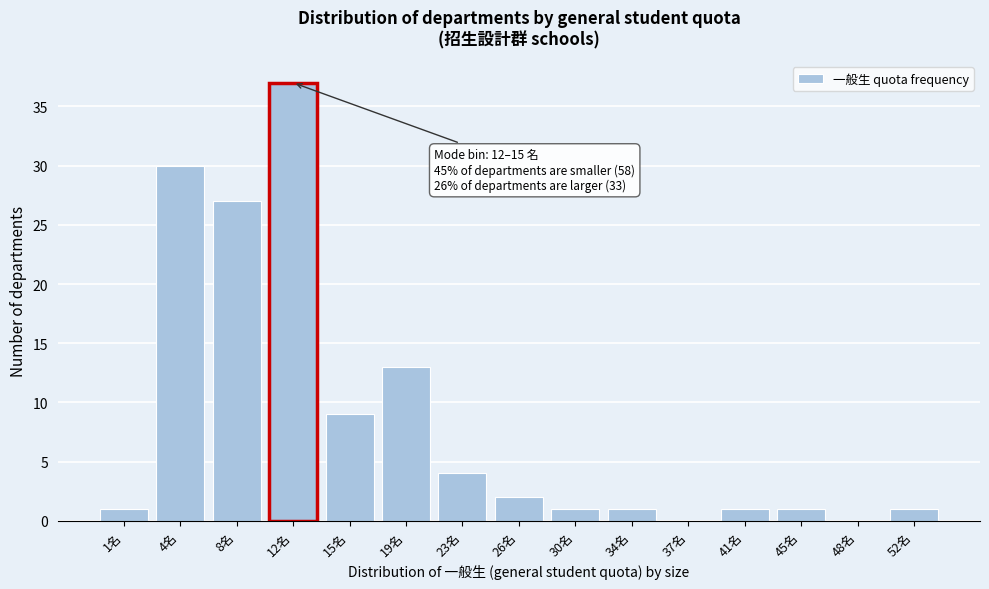

Reading left to right, list all the values displayed in this chart.

1名=1	4名=30	8名=27	12名=37	15名=9	19名=13	23名=4	26名=2	30名=1	34名=1	37名=0	41名=1	45名=1	48名=0	52名=1